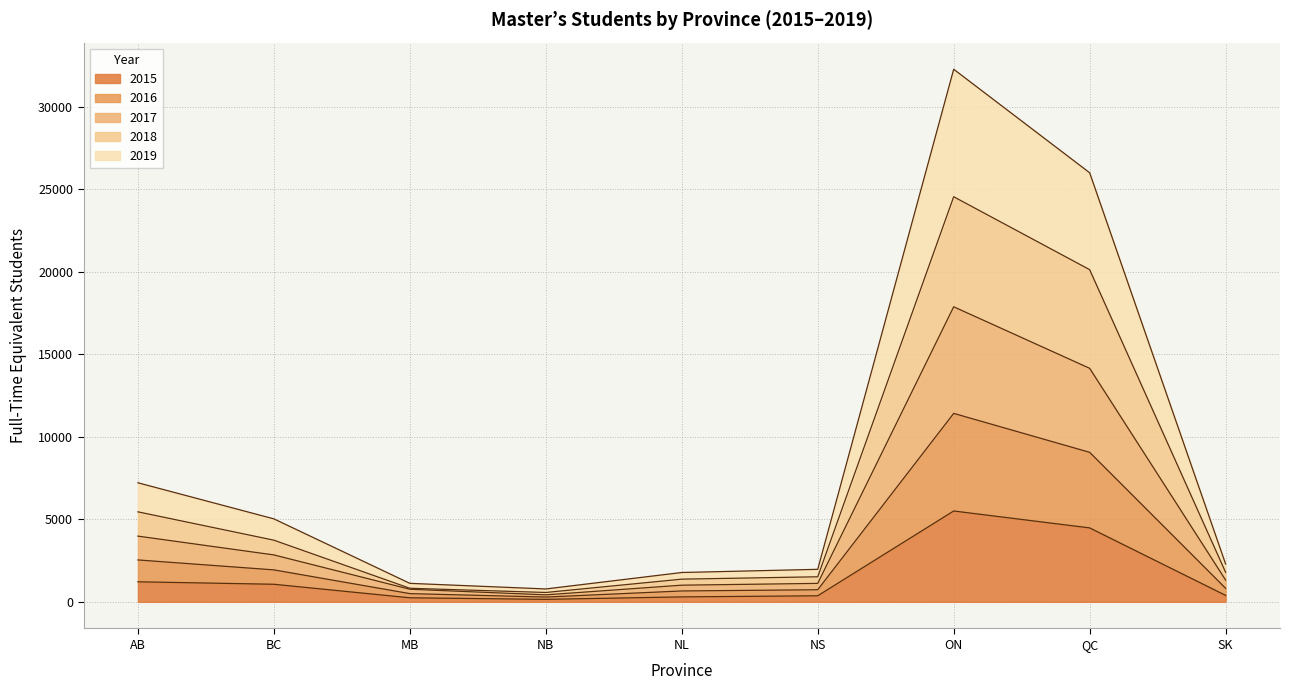

At which label does 2019 reach its minimum?

NB